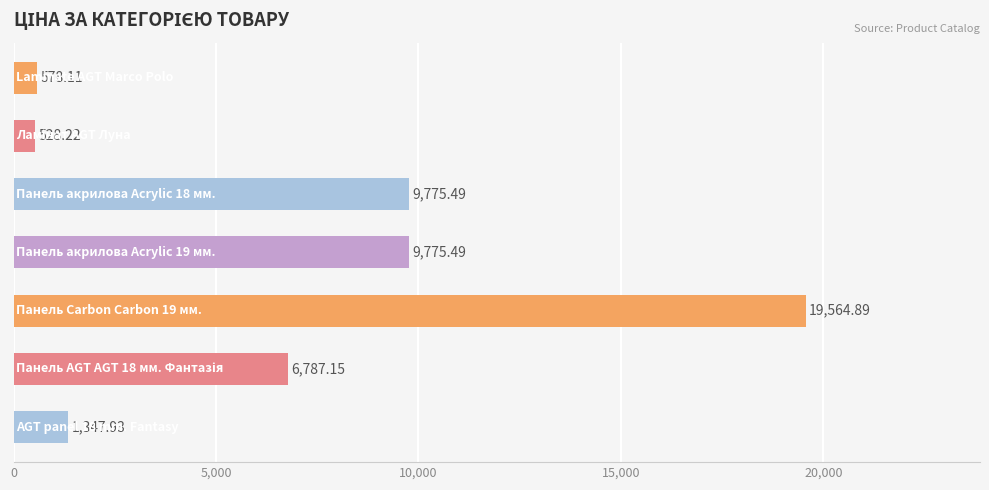

What is the sum of all values?

48357.3